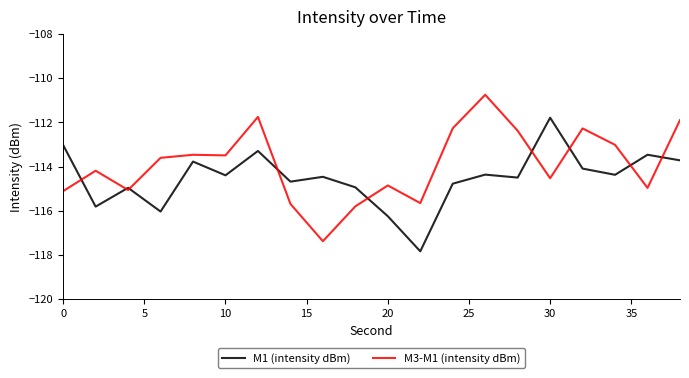

What is the highest value of the M3-M1 (intensity dBm) series?

-110.7